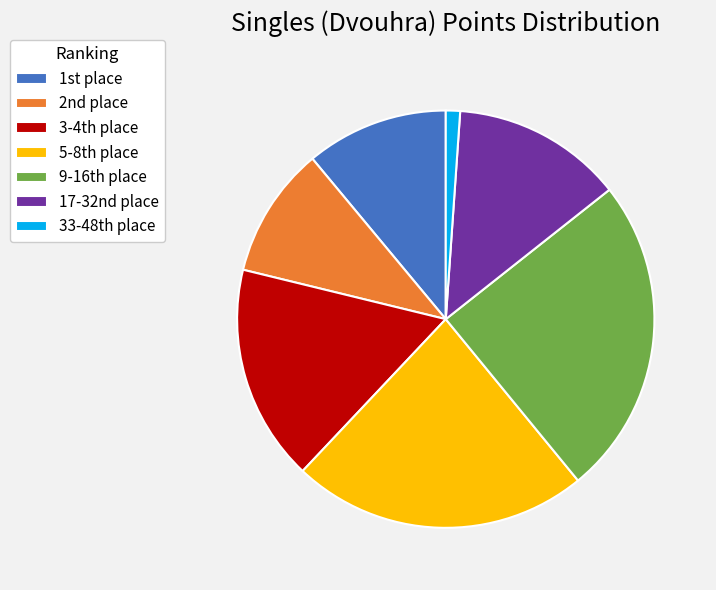

Does any single category account for the majority?

No